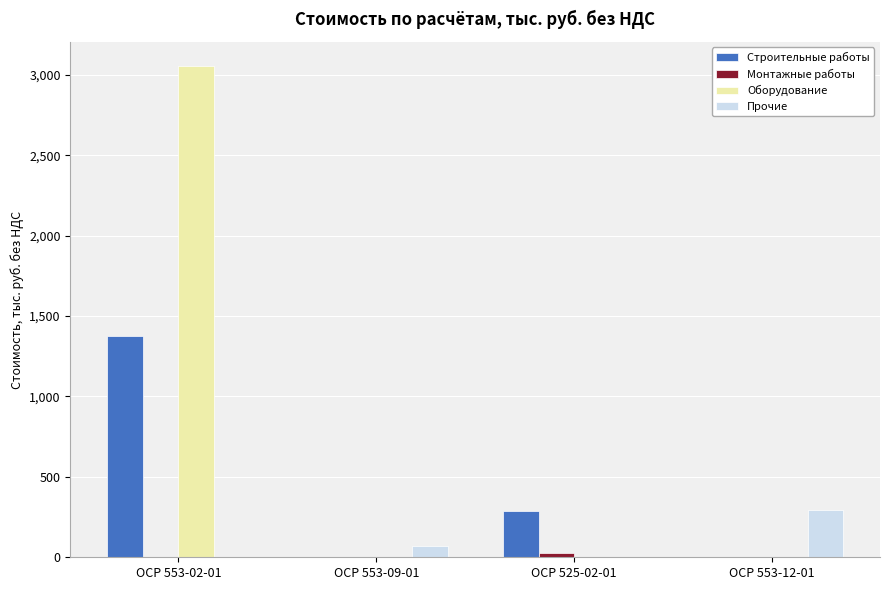

Count the number of categories in the chart.

4